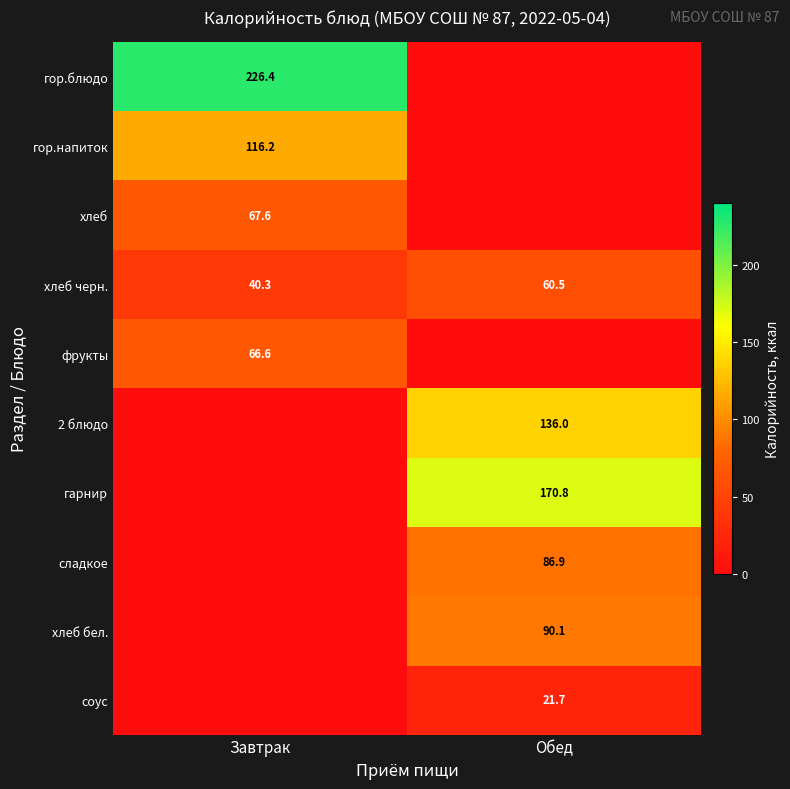

Is the value of гарнир at Обед greater than the value of хлеб at Завтрак?

Yes